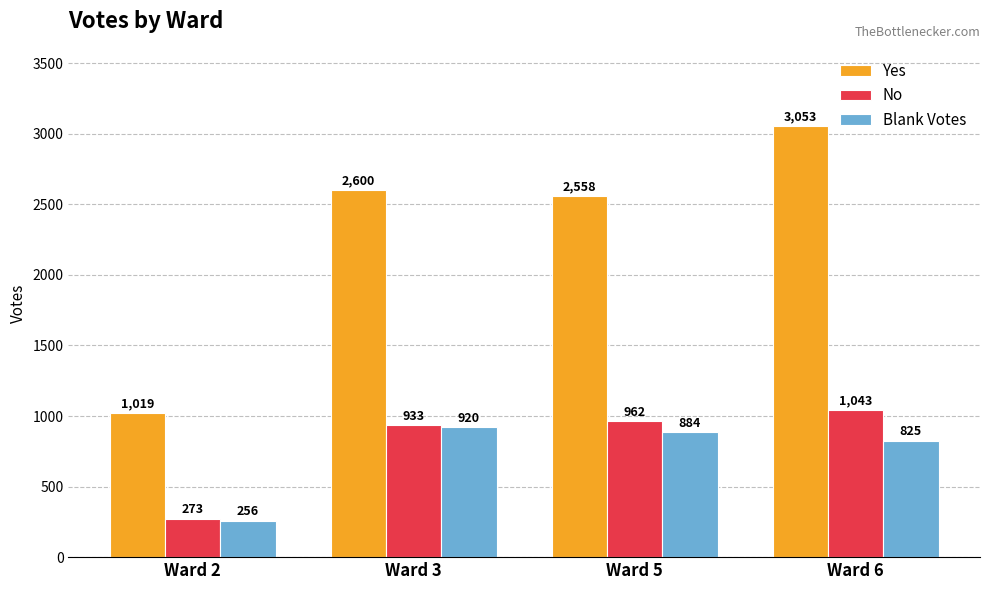

Rank the series by their maximum value, from highest to lowest.

Yes, No, Blank Votes